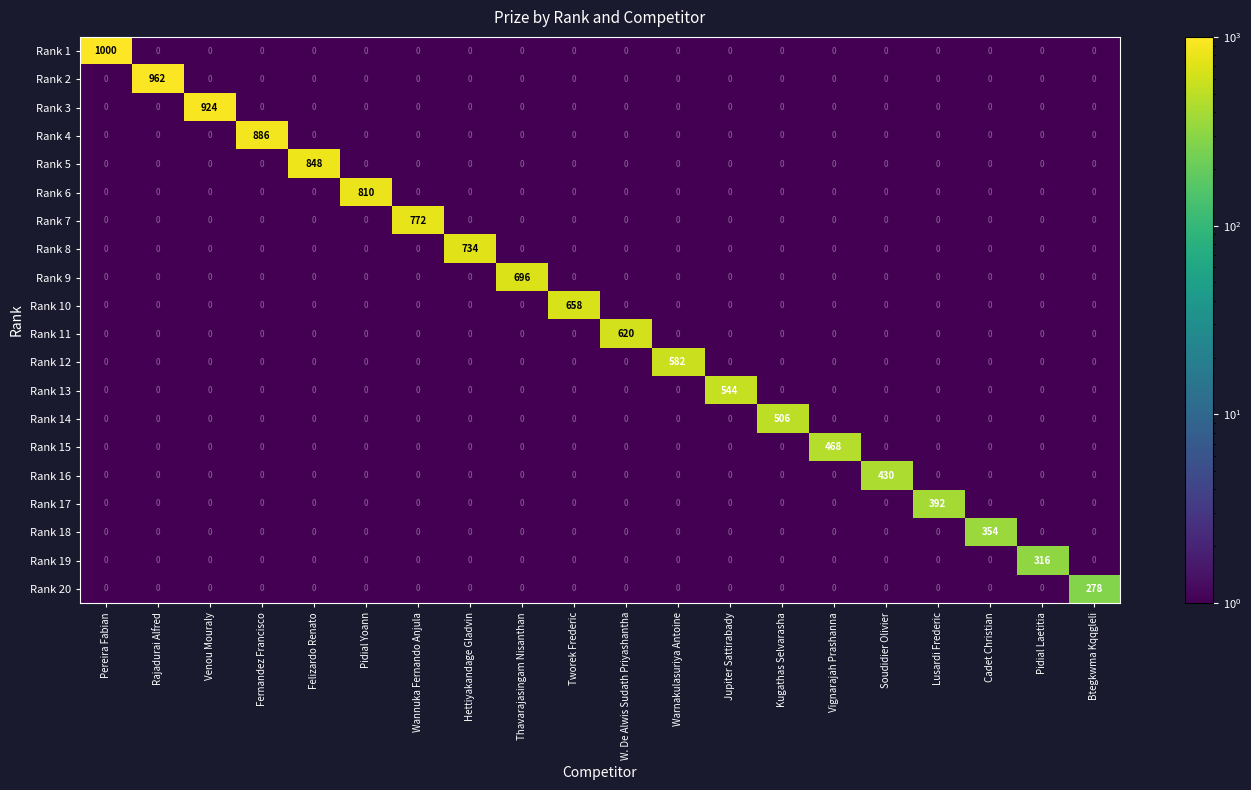

What is the sum of all Rank 16 values?

430